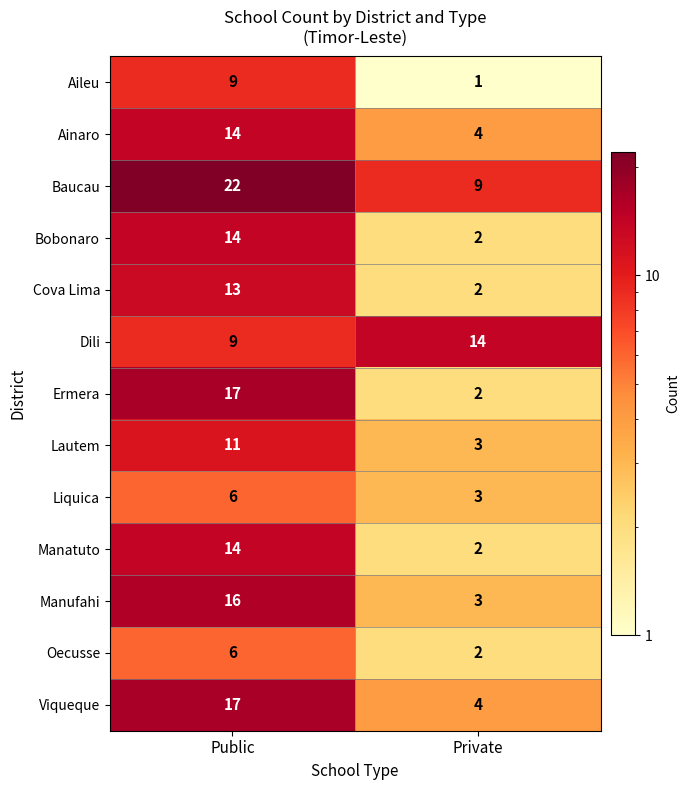

Which series has the largest range (max minus min)?

Ermera